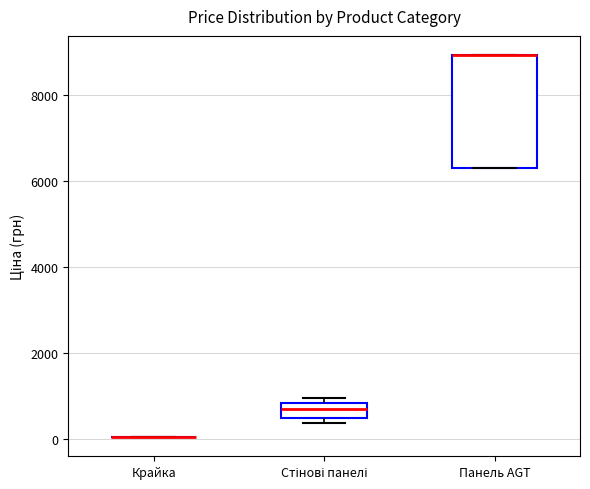

Where is the upper edge of the box for Панель AGT on the y-axis? The values are not printed on the chart, so give them approximately, as read against the axis.

9000